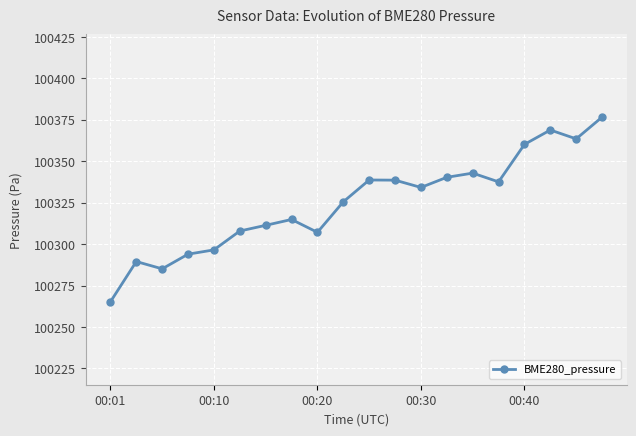

What is the difference between the maximum and second lowest values?

91.5